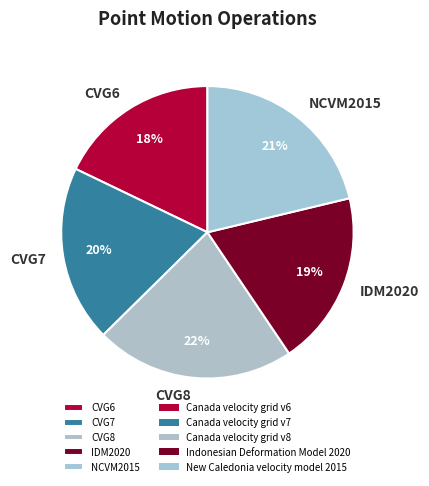

Between NCVM2015 and CVG6, which is larger?

NCVM2015